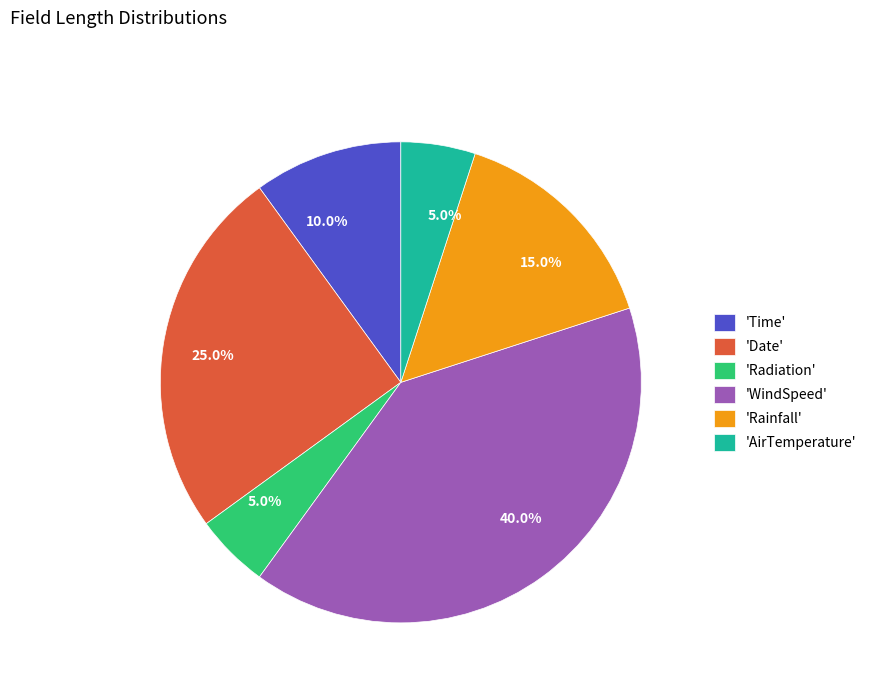

Is there a majority slice in this chart?

No